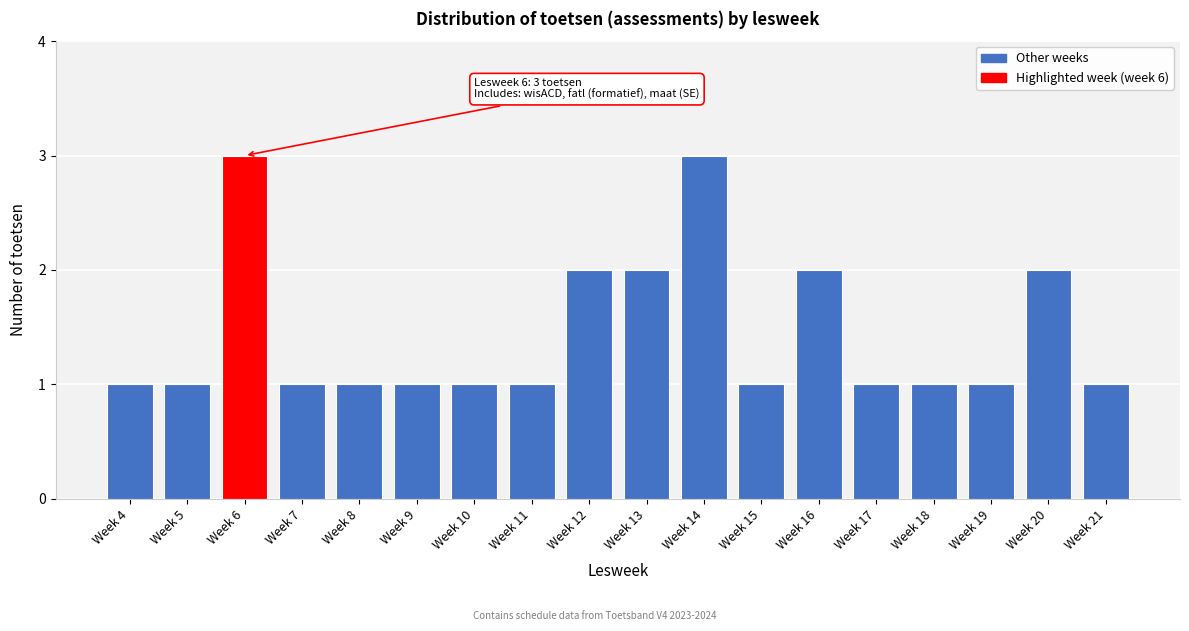

Reading left to right, extract all data points from this chart.

1	1	3	1	1	1	1	1	2	2	3	1	2	1	1	1	2	1